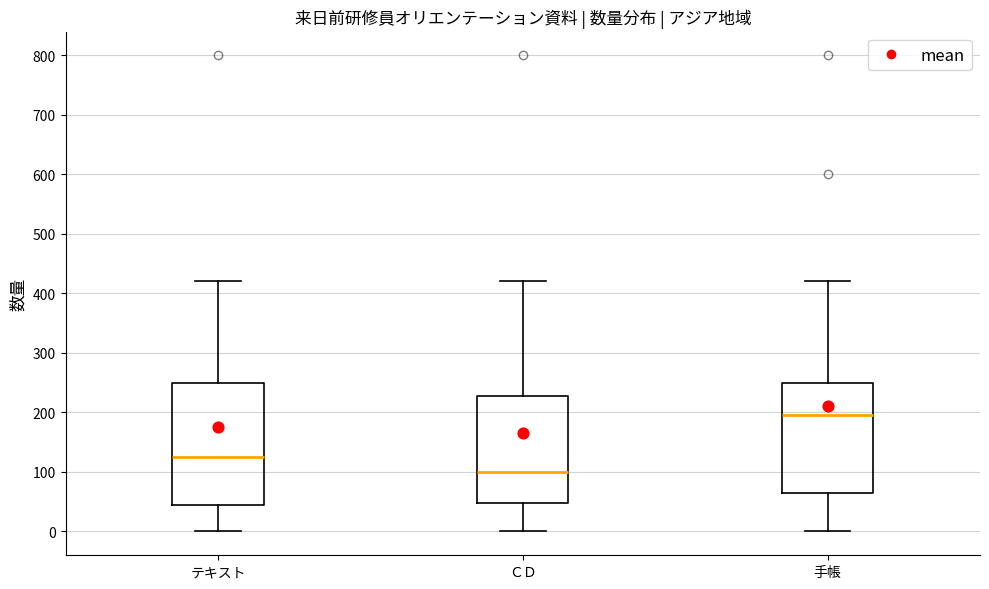

Reading left to right, transcribe this box plot: for each box, give where its median line is, the range the box spans, and where its two whiskers end, as read against the y-axis. The values are not printed on the chart, so give them approximately, as read against the axis.

テキスト: median 130, box 40 to 250, whiskers 0 to 420
ＣＤ: median 100, box 50 to 230, whiskers 0 to 420
手帳: median 200, box 70 to 250, whiskers 0 to 420